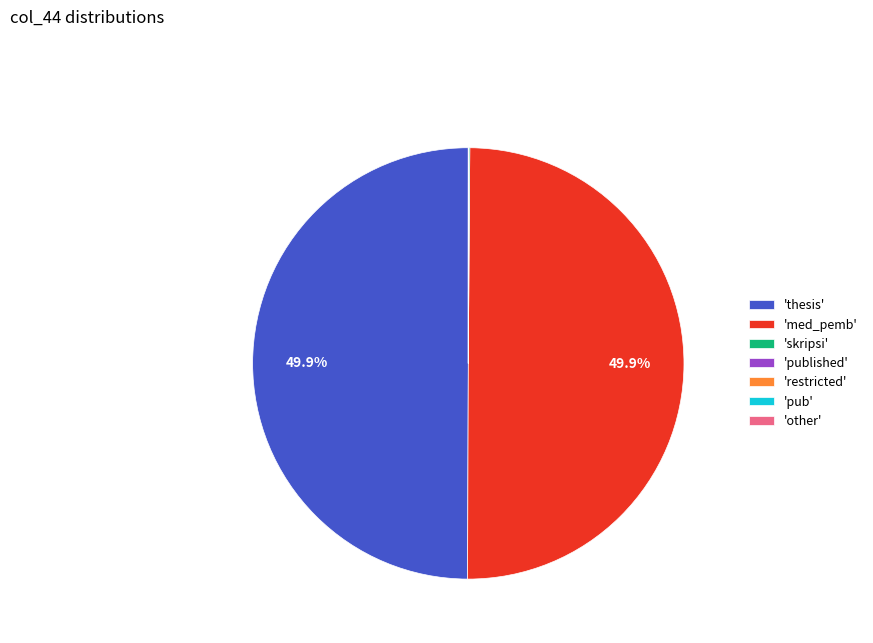

What is the ratio of the value at 'thesis' to the value at 'med_pemb'?

1.0